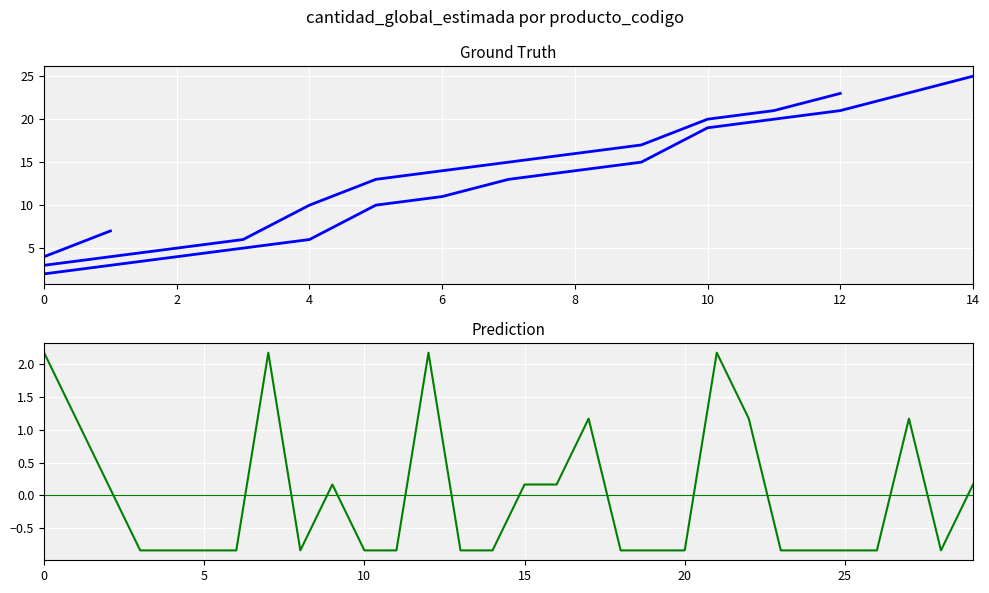

Which has a higher value, 9 or 20?

9